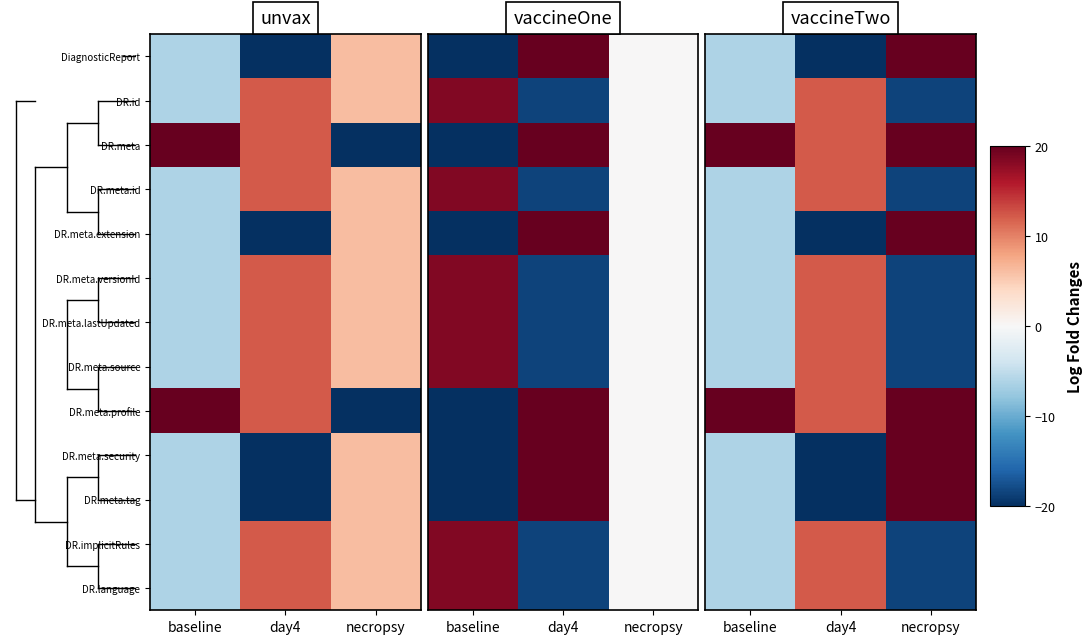

How many distinct data groups are displayed?

13